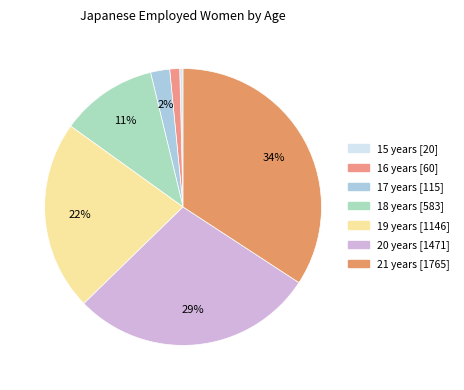

The 21 years [1765] slice represents 26% of the pie. True or false?

False